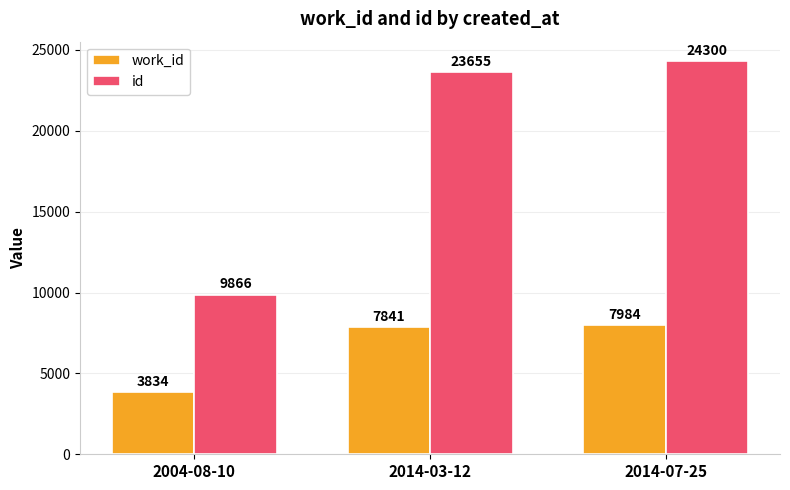

List the series in order of their peak value, lowest first.

work_id, id